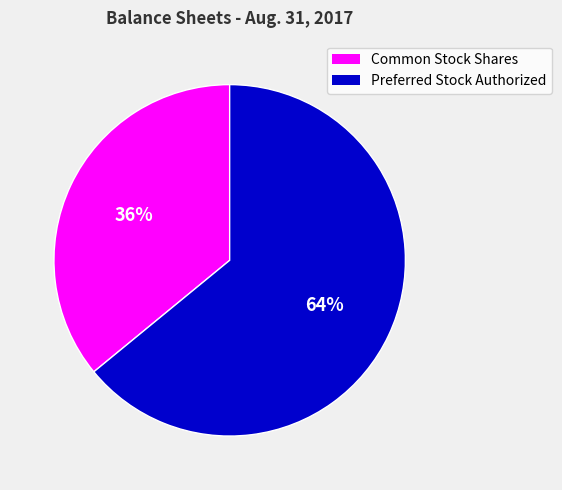

To the nearest percent, what is the difference between the largest and smallest slice percentages?

28%